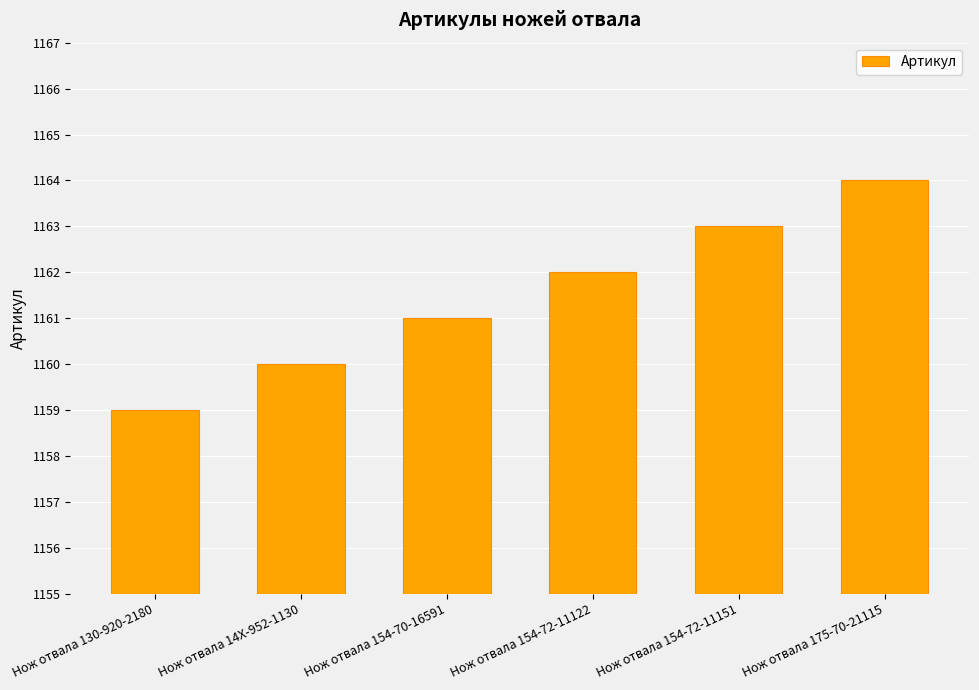

What is the minimum value shown in the chart?

1159